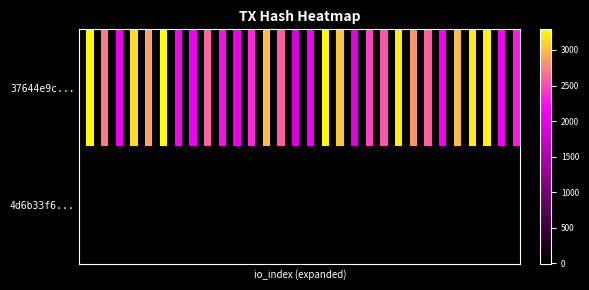

Which series has the largest range (max minus min)?

37644e9c996dcef5e41ac9843cfe03e8261c6ba